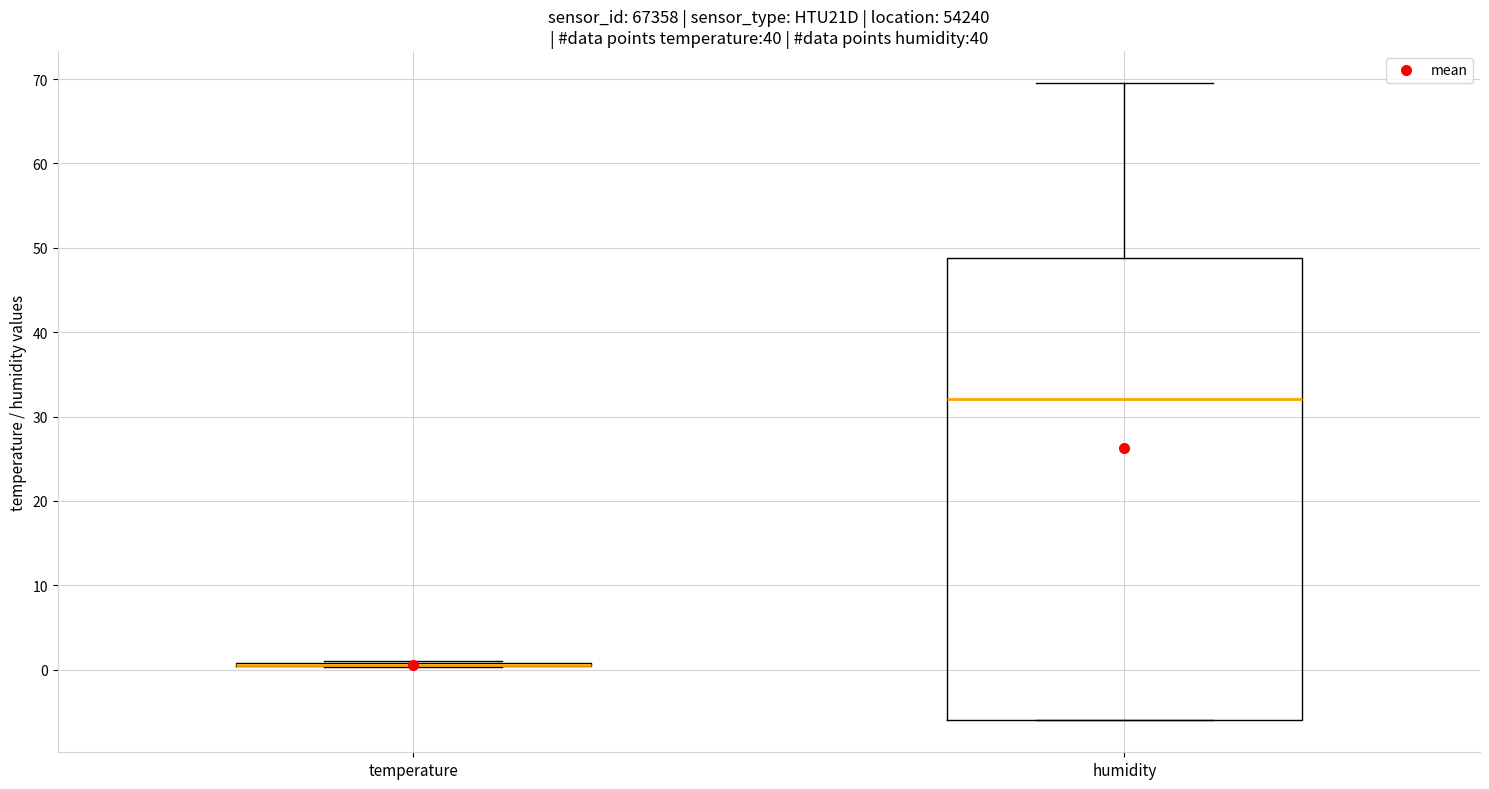

Reading left to right, read every box against the y-axis: the position of its median line, the range the box covers, and the ends of its whiskers. The values are not printed on the chart, so give them approximately, as read against the axis.

temperature: box collapsed to a line at 1, whiskers 0 to 1
humidity: median 32, box -6 to 49, whiskers -6 to 70